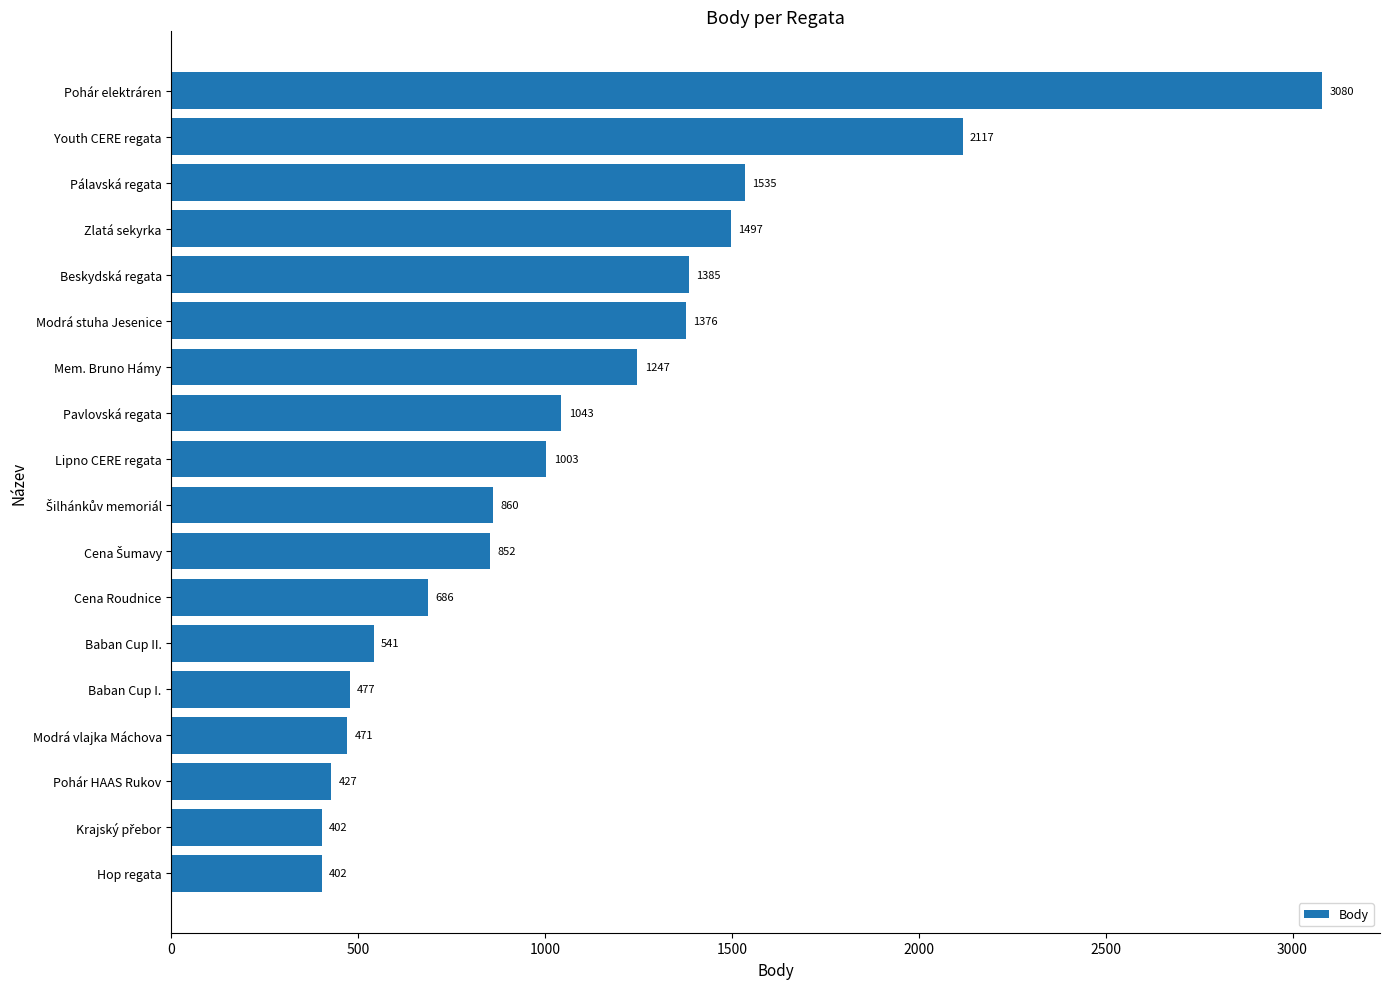

What is the difference between the maximum and minimum values?

2678